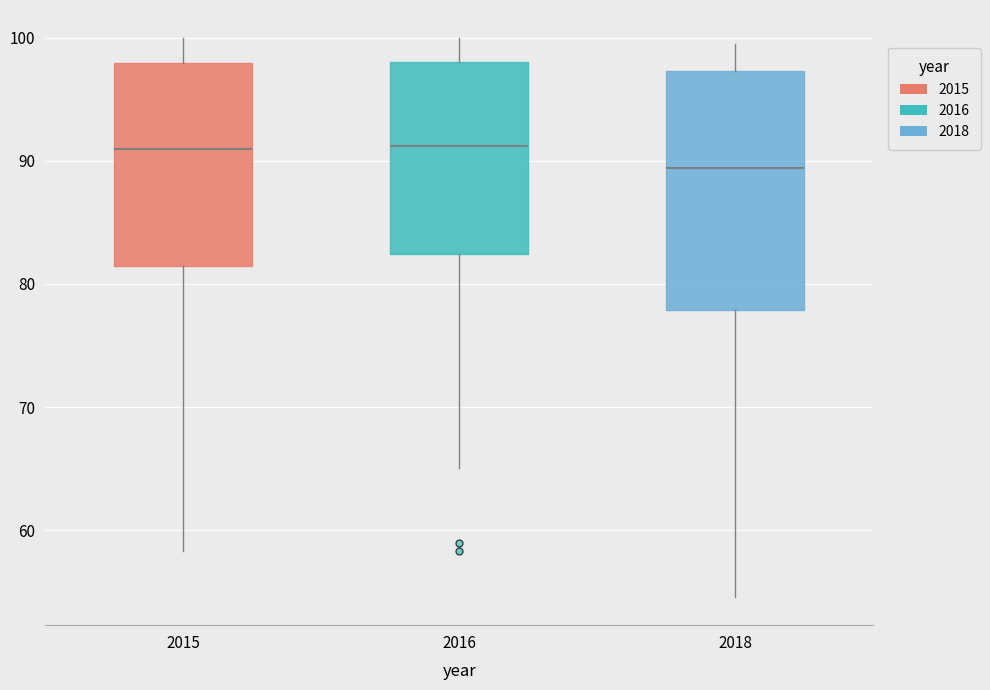

Reading left to right, read every box against the y-axis: the position of its median line, the range the box covers, and the ends of its whiskers. The values are not printed on the chart, so give them approximately, as read against the axis.

2015: median 91, box 81 to 98, whiskers 58 to 100
2016: median 91, box 82 to 98, whiskers 65 to 100
2018: median 89, box 78 to 97, whiskers 55 to 99